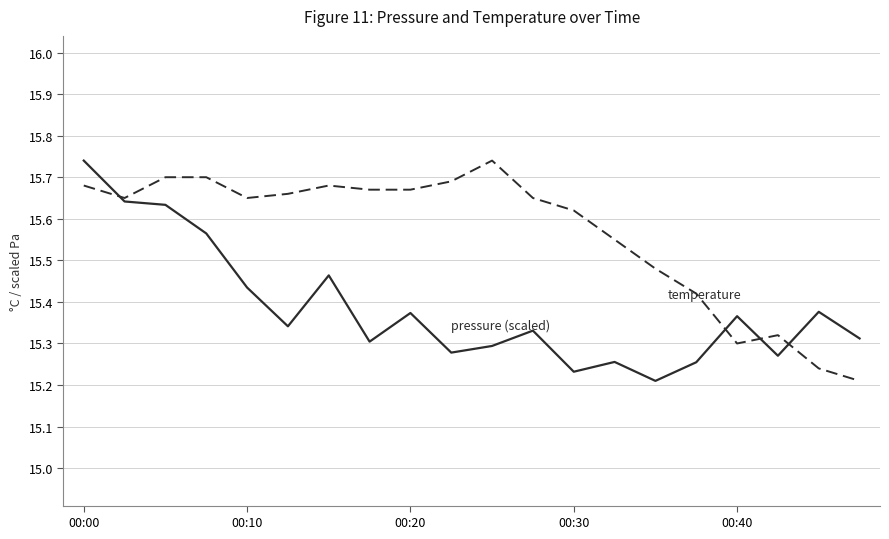

Does the chart have visible grid lines?

Yes